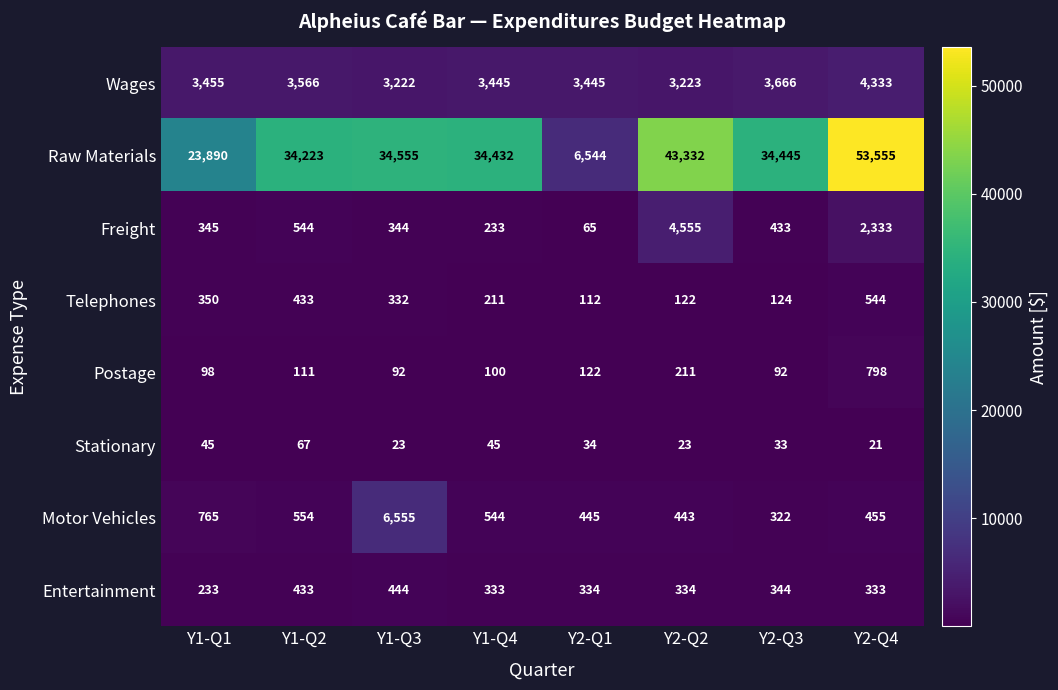

List the series in order of their peak value, highest first.

Raw Materials, Motor Vehicles, Freight, Wages, Postage, Telephones, Entertainment, Stationary